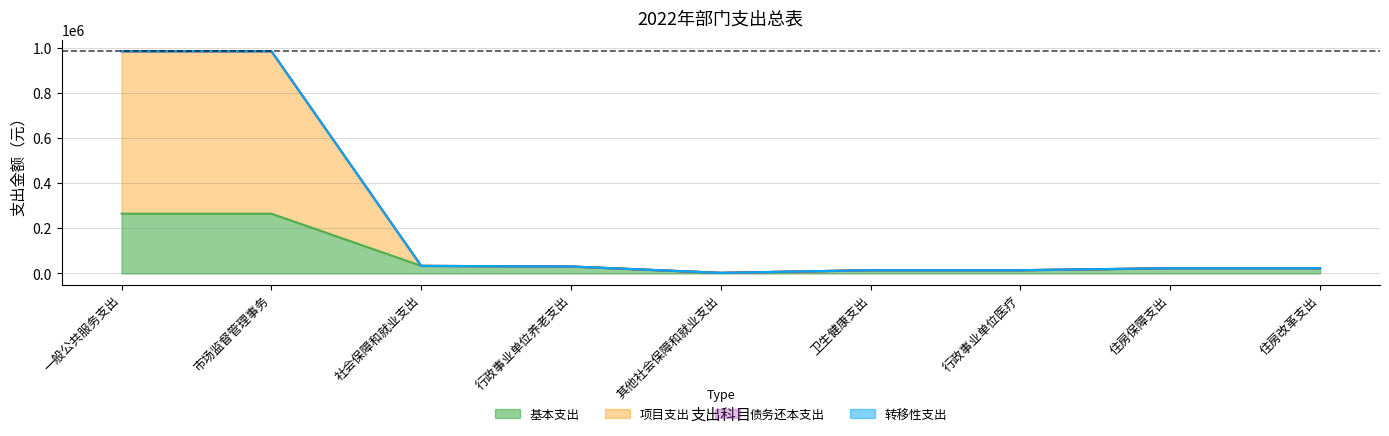

What is the difference between the second highest and second lowest values in the 基本支出 series?

250487